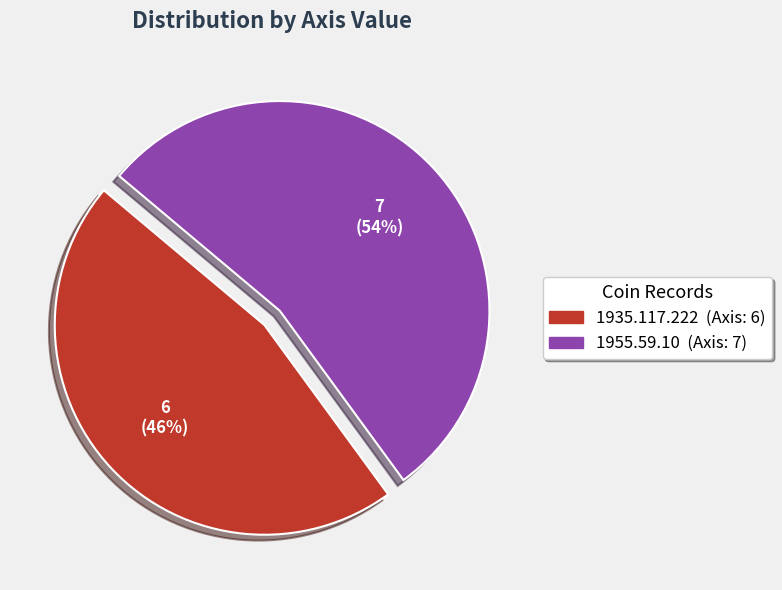

To the nearest percent, what is the difference between the 1955.59.10 and 1935.117.222 slice percentages?

8%